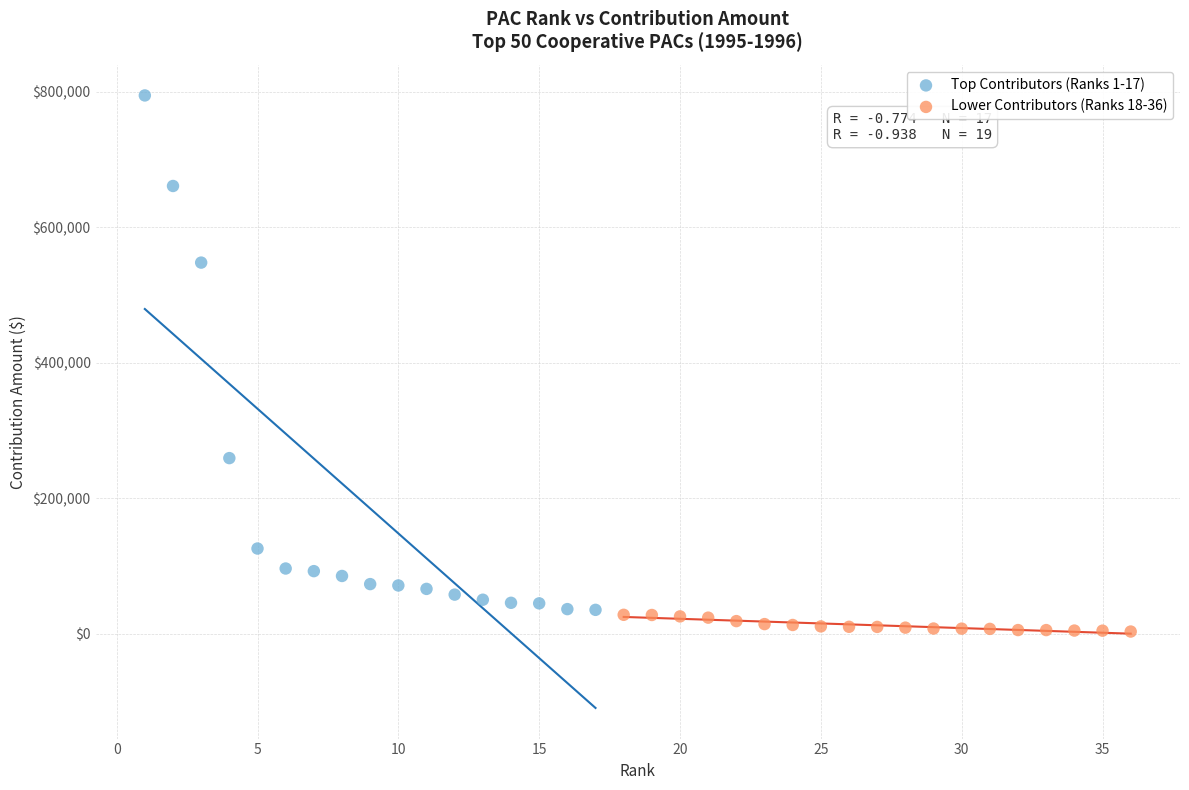

Which series has the widest spread of Y values?

Top Contributors (Ranks 1-17)